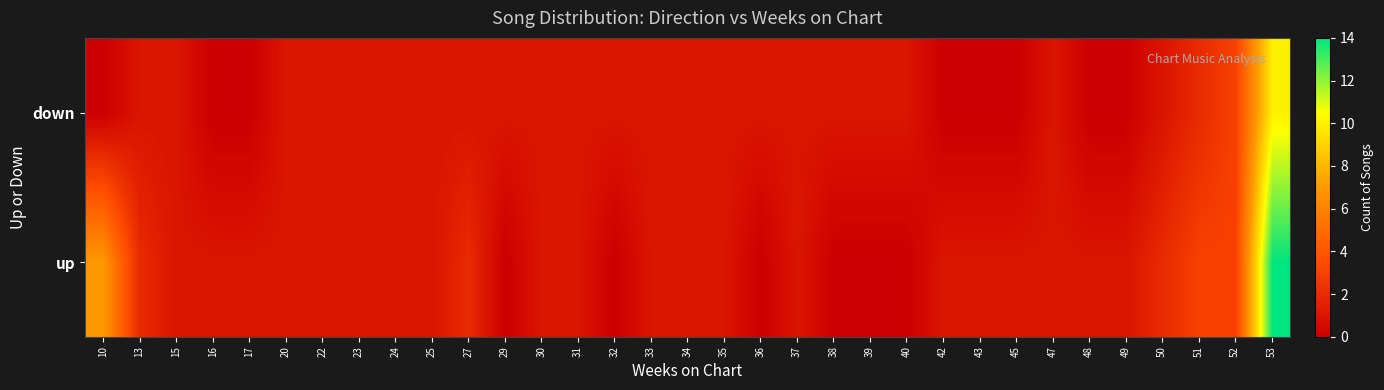

What is the difference between the highest and lowest values at 32?

1